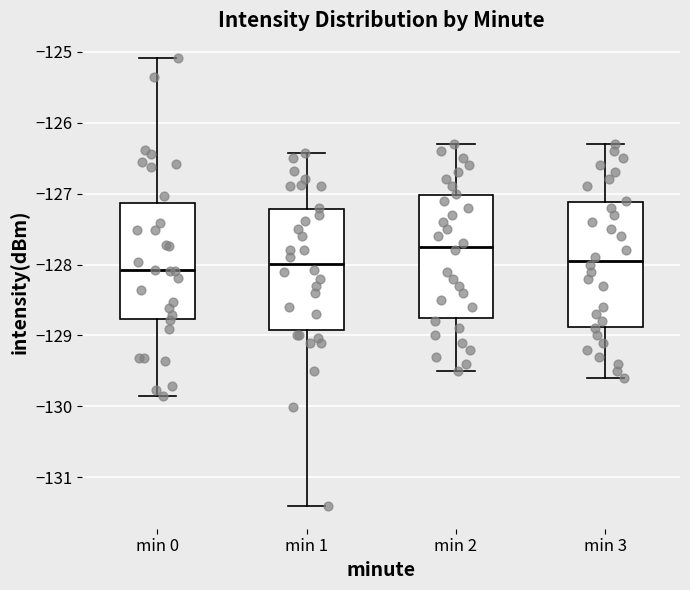

Reading left to right, transcribe this box plot: for each box, give where its median line is, the range the box spans, and where its two whiskers end, as read against the y-axis. The values are not printed on the chart, so give them approximately, as read against the axis.

min 0: median -128.1, box -128.8 to -127.1, whiskers -129.8 to -125.1
min 1: median -128.0, box -128.9 to -127.2, whiskers -131.4 to -126.4
min 2: median -127.7, box -128.7 to -127.0, whiskers -129.5 to -126.3
min 3: median -127.9, box -128.9 to -127.1, whiskers -129.6 to -126.3